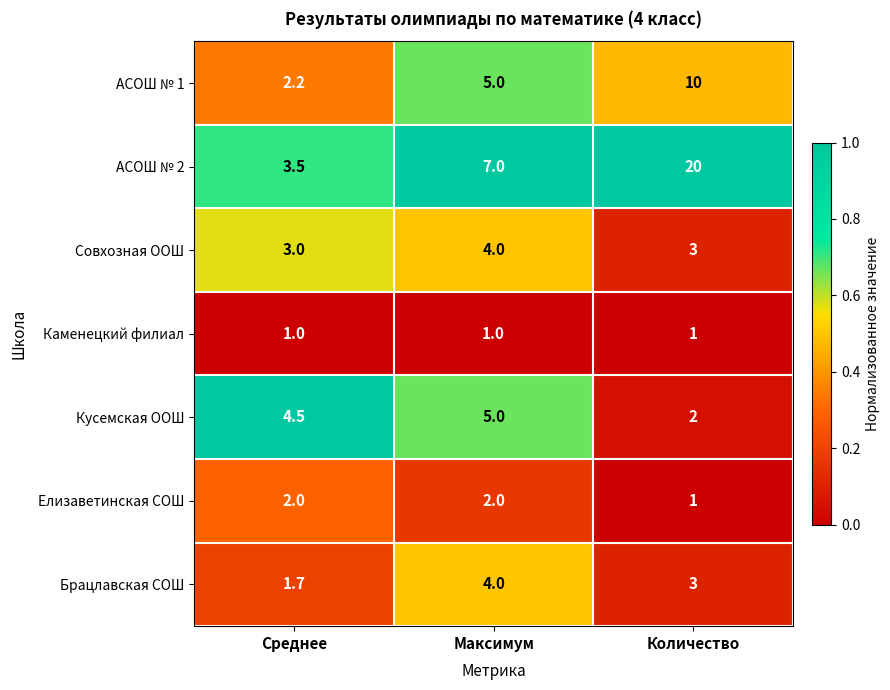

Rank the series at Среднее from highest to lowest value.

Кусемская ООШ, АСОШ № 2, Совхозная ООШ, АСОШ № 1, Елизаветинская СОШ, Брацлавская СОШ, Каменецкий филиал